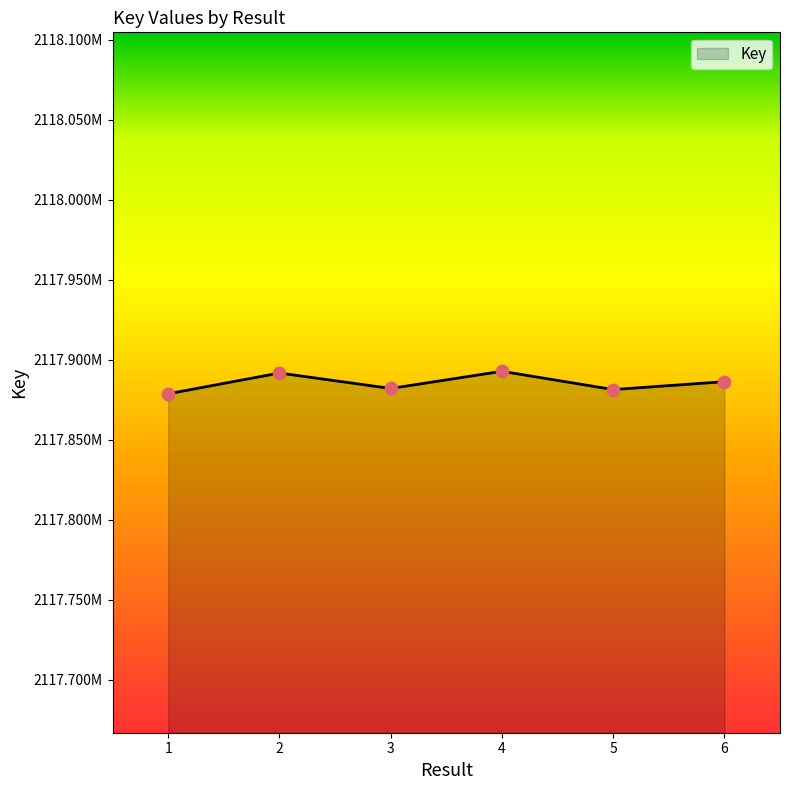

Between 6 and 4, which is larger?

4